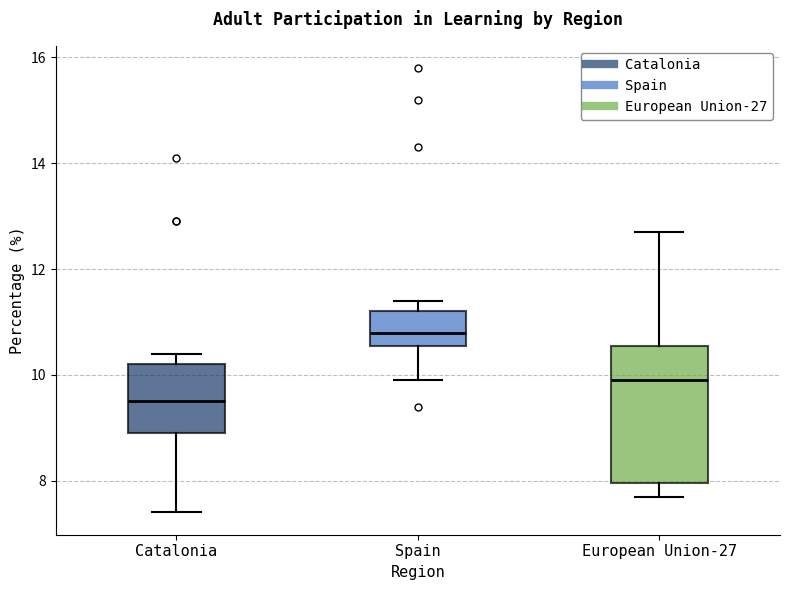

Which box's median line is the highest?

Spain